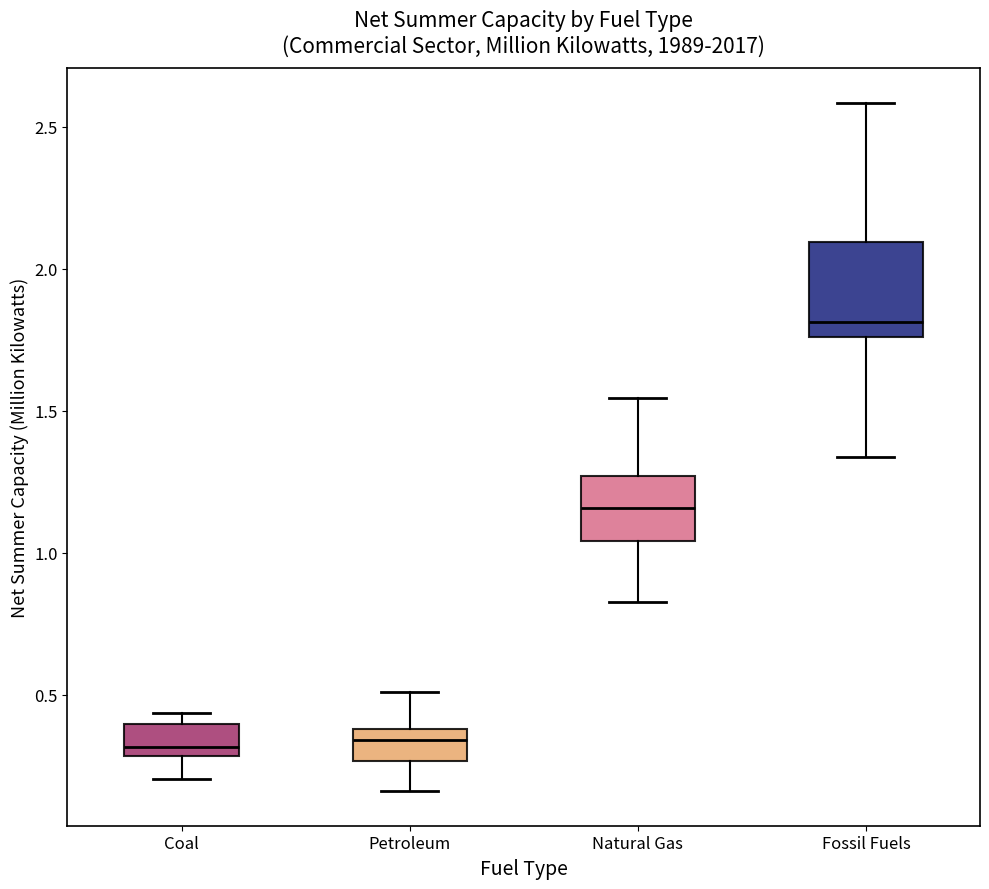

Comparing the boxes themselves (not the whiskers), which one is the tallest?

Fossil Fuels